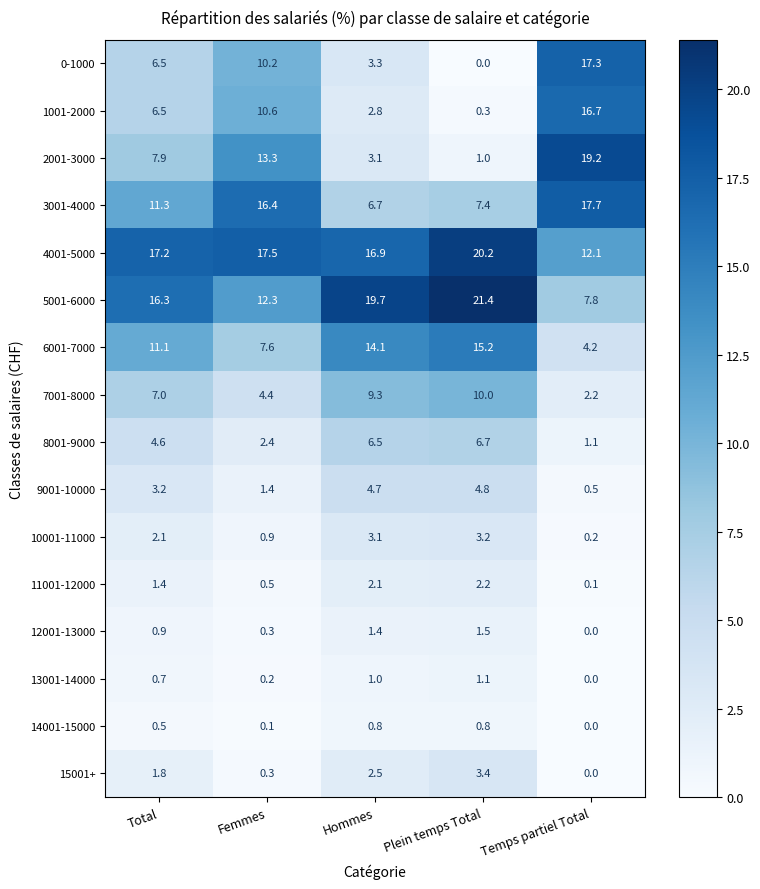

Which series has the widest spread of values?

2001-3000